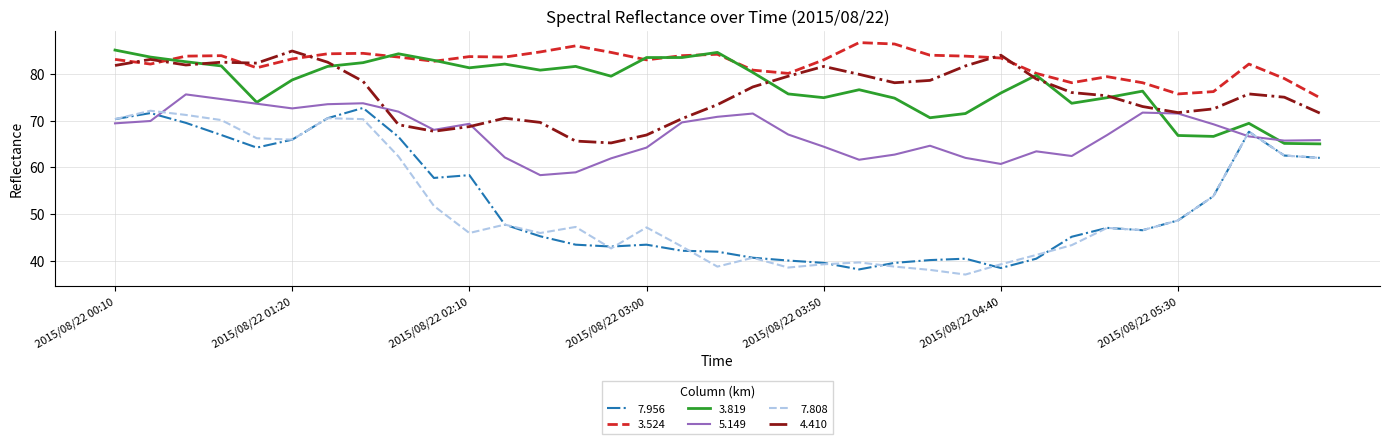

True or false: 3.524 and 5.149 intersect in this chart.

False